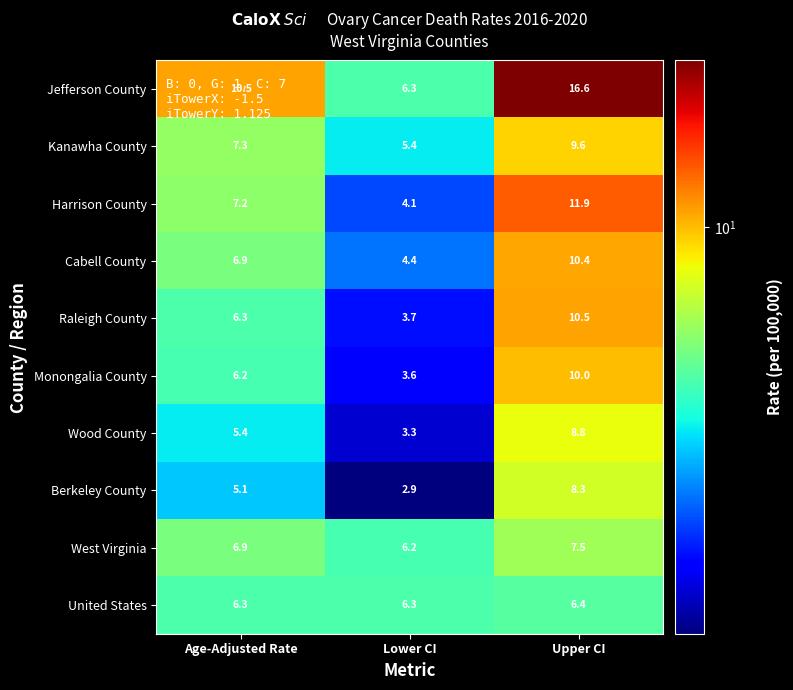

Is it true that Berkeley County equals 2.5 at Age-Adjusted Rate?

False